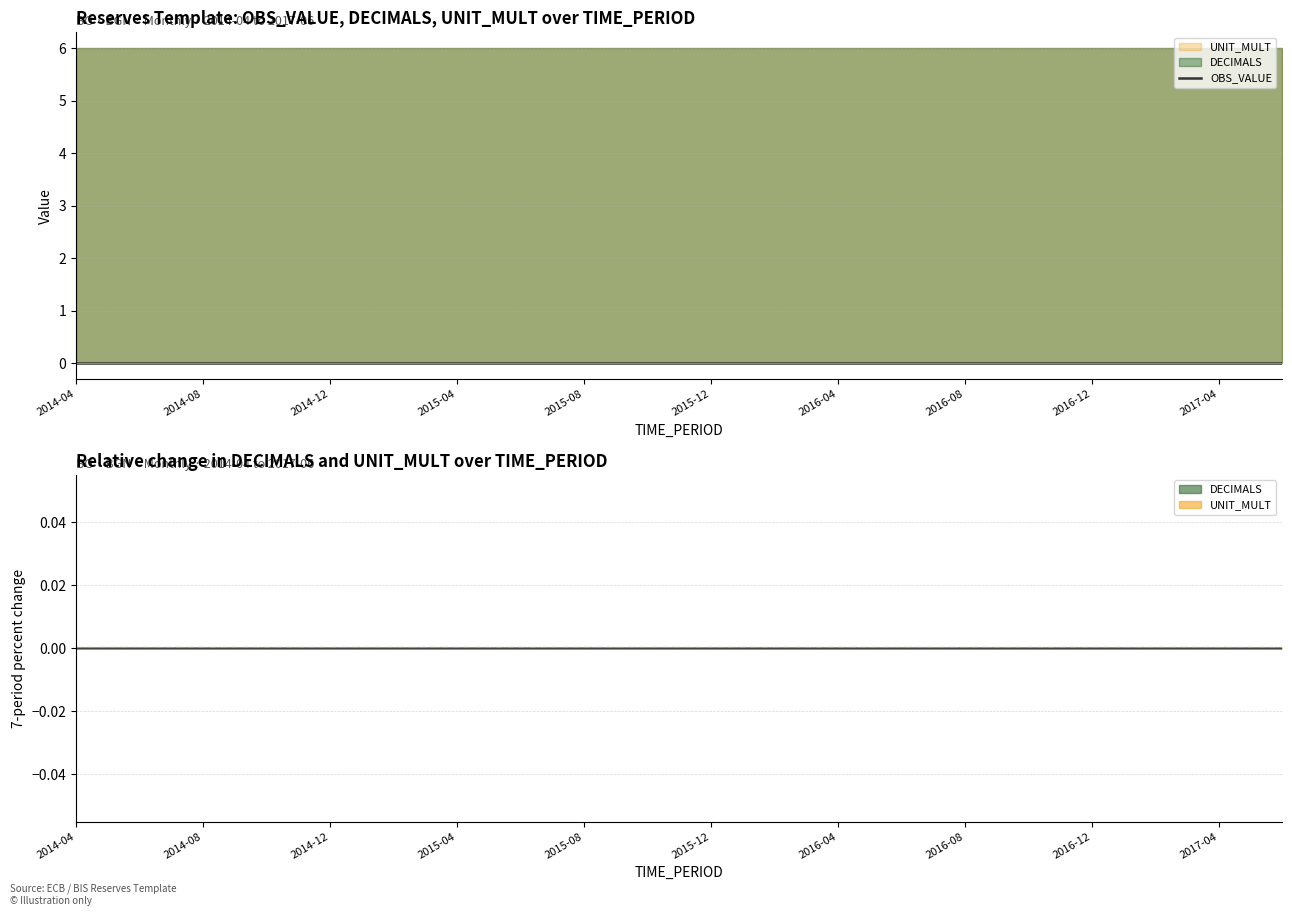

Which category has the highest value in the OBS_VALUE series?

2014-04